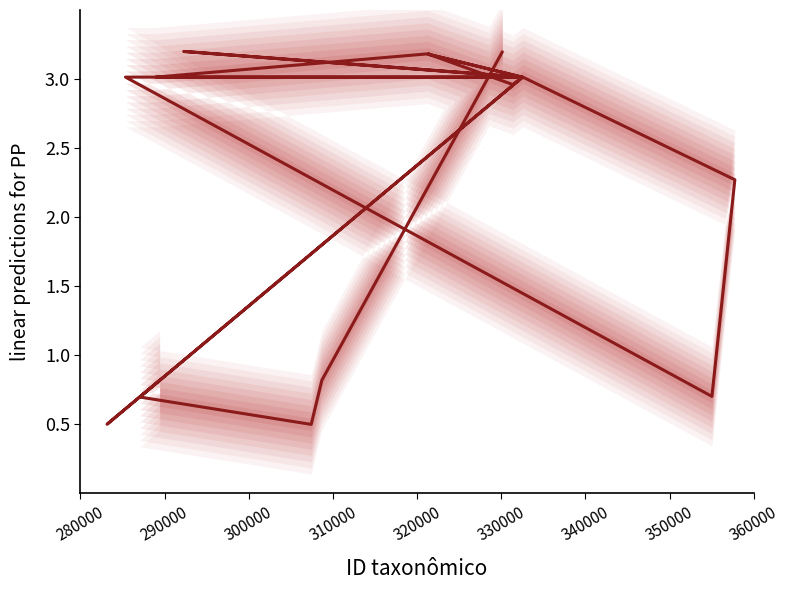

How many lines are shown in the chart?

1